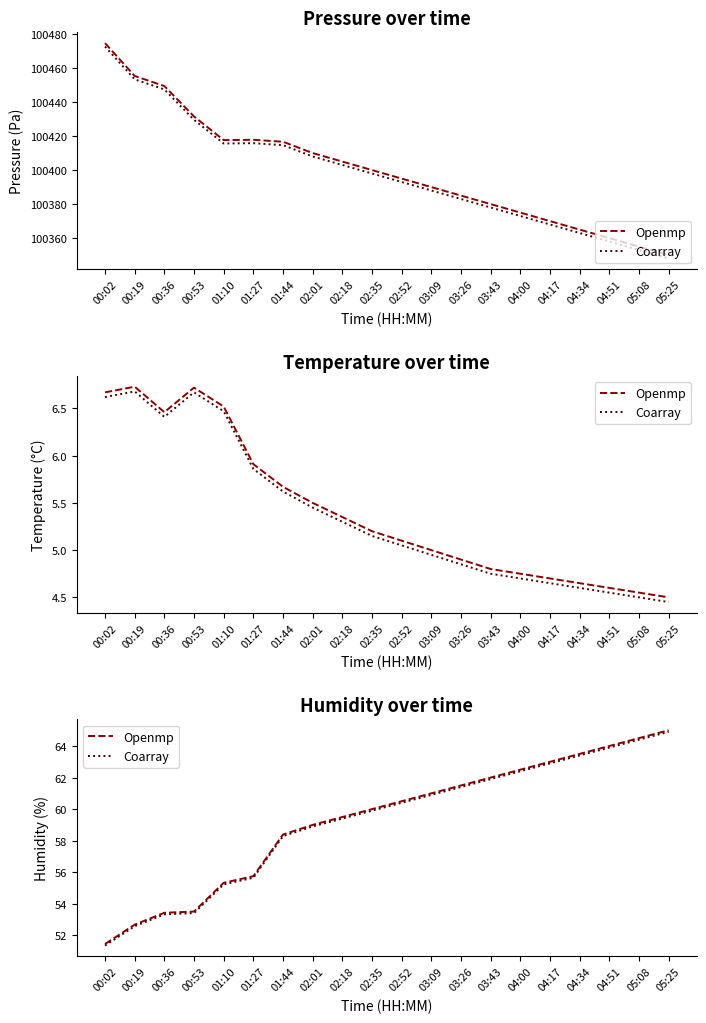

What is the minimum value for Coarray?

51.4